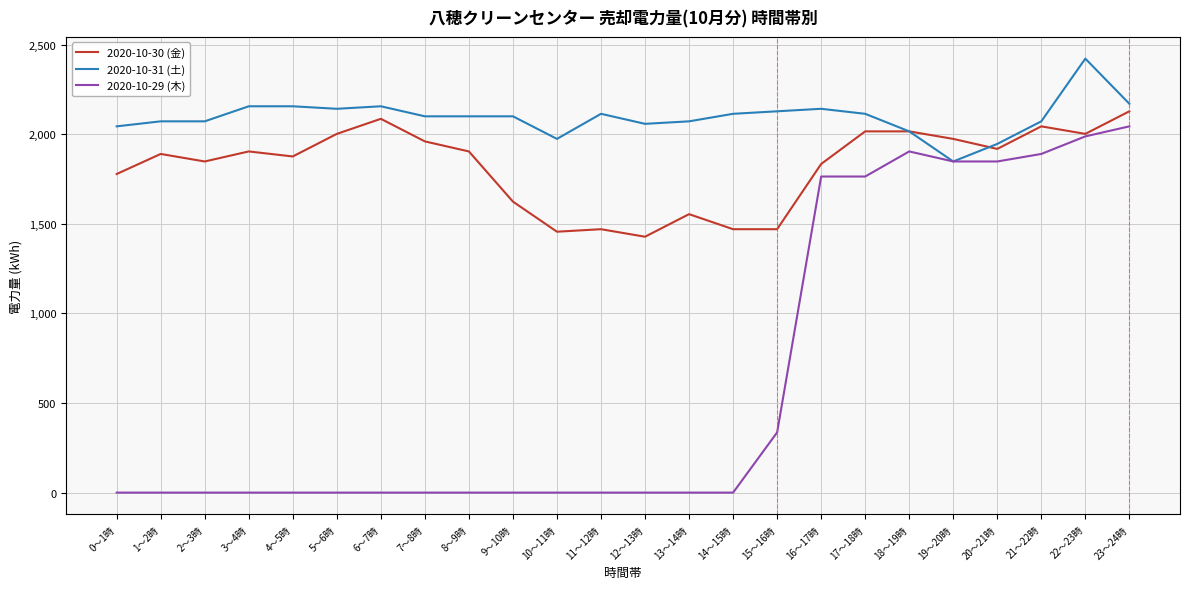

At which category does the chart reach its peak across all series?

22～23時